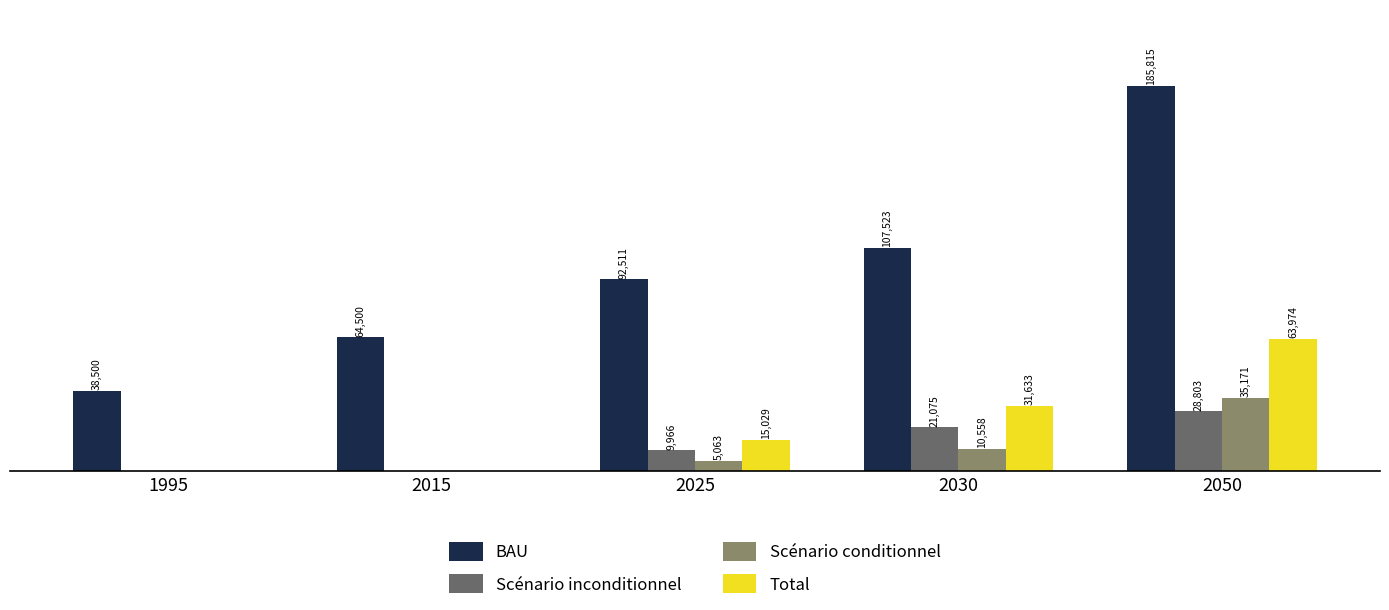

Which series has the largest total across all categories?

BAU